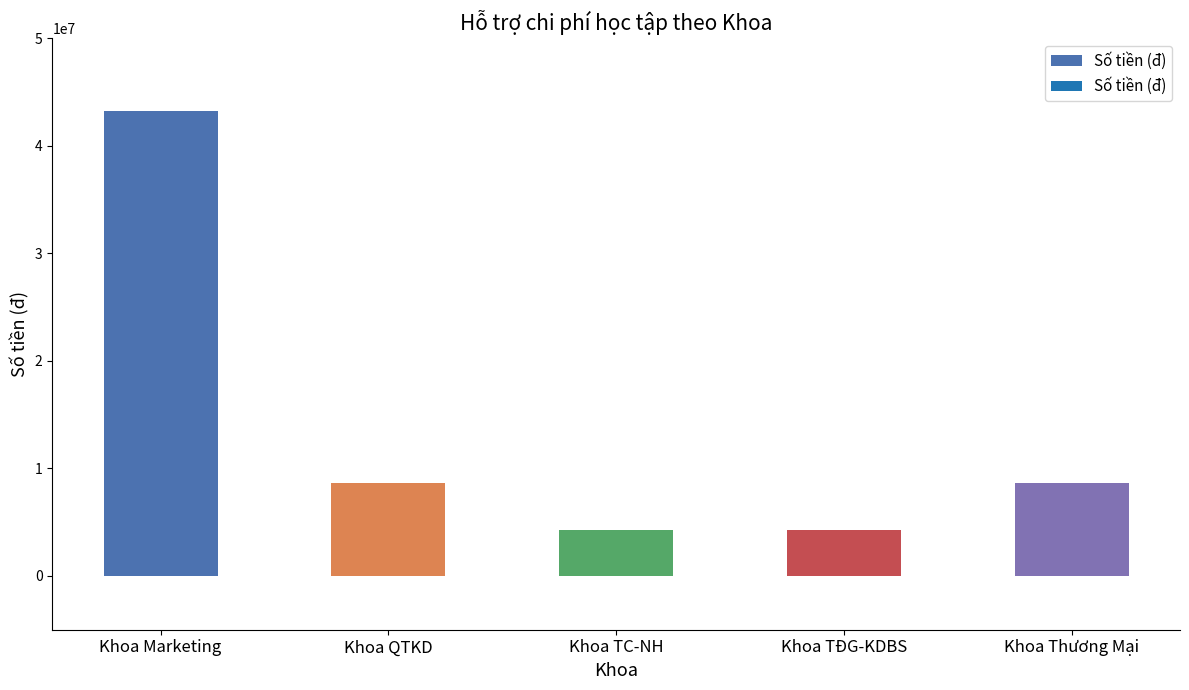

How many categories are shown in the chart?

5